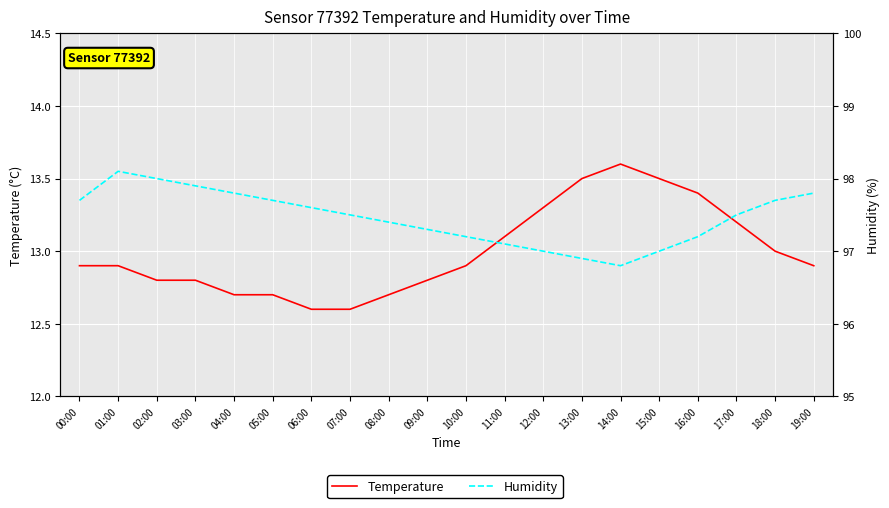

Which series changed the most between 02:00 and 07:00?

Humidity